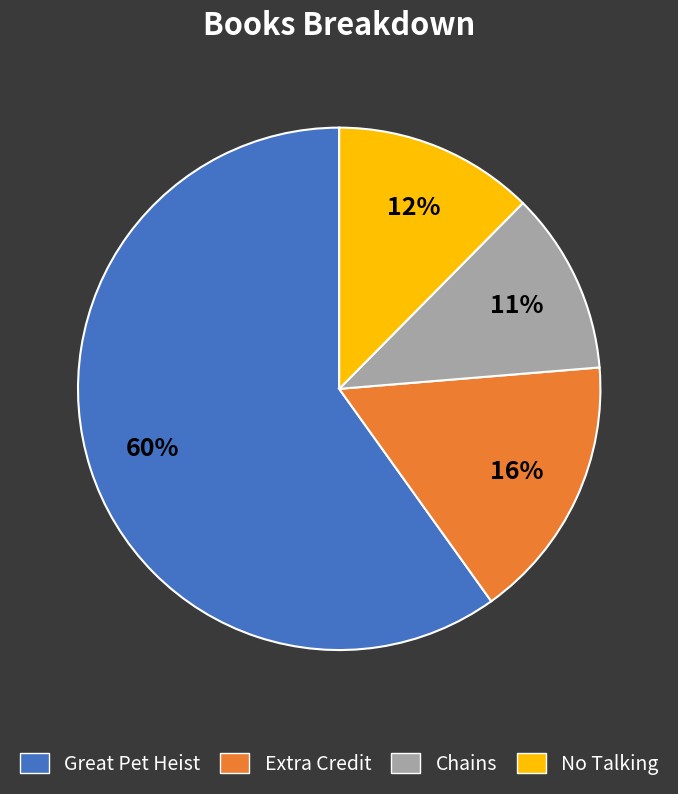

True or false: Chains accounts for 11% of the total.

True